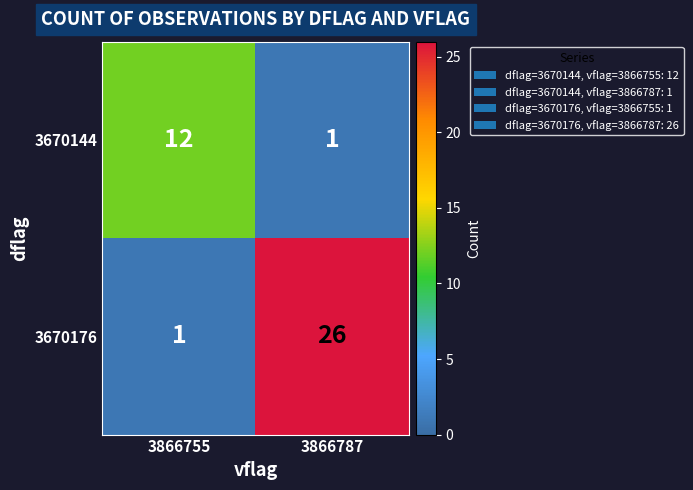

At which category is the sum across all series the highest?

3866787